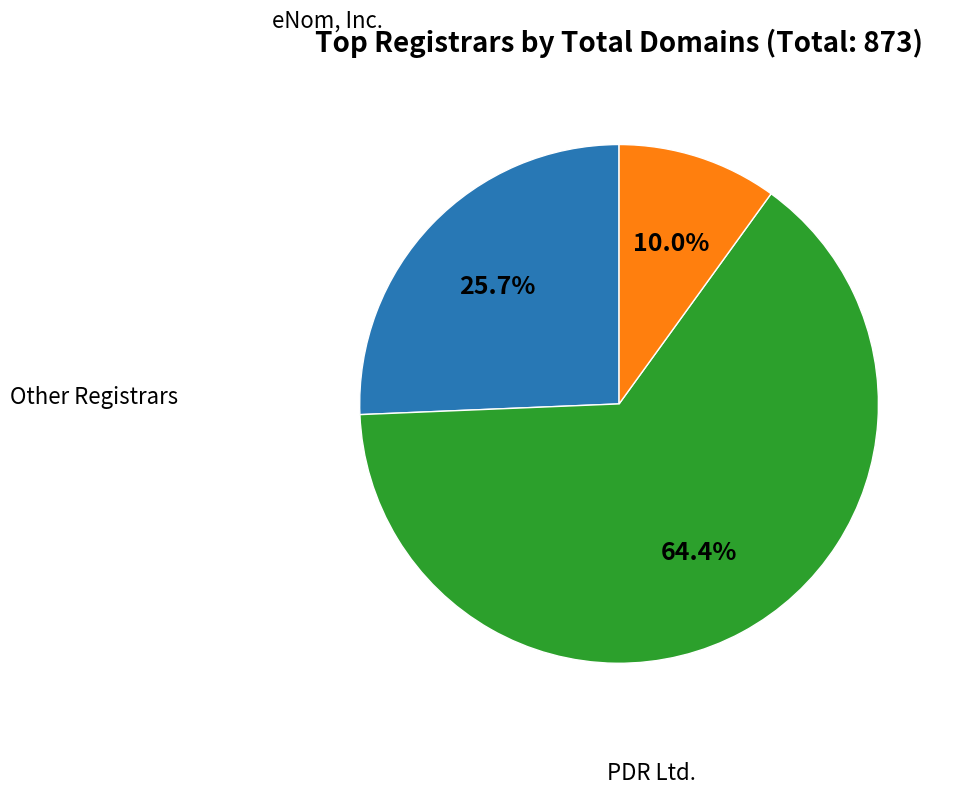

How many slices are in this pie chart?

3